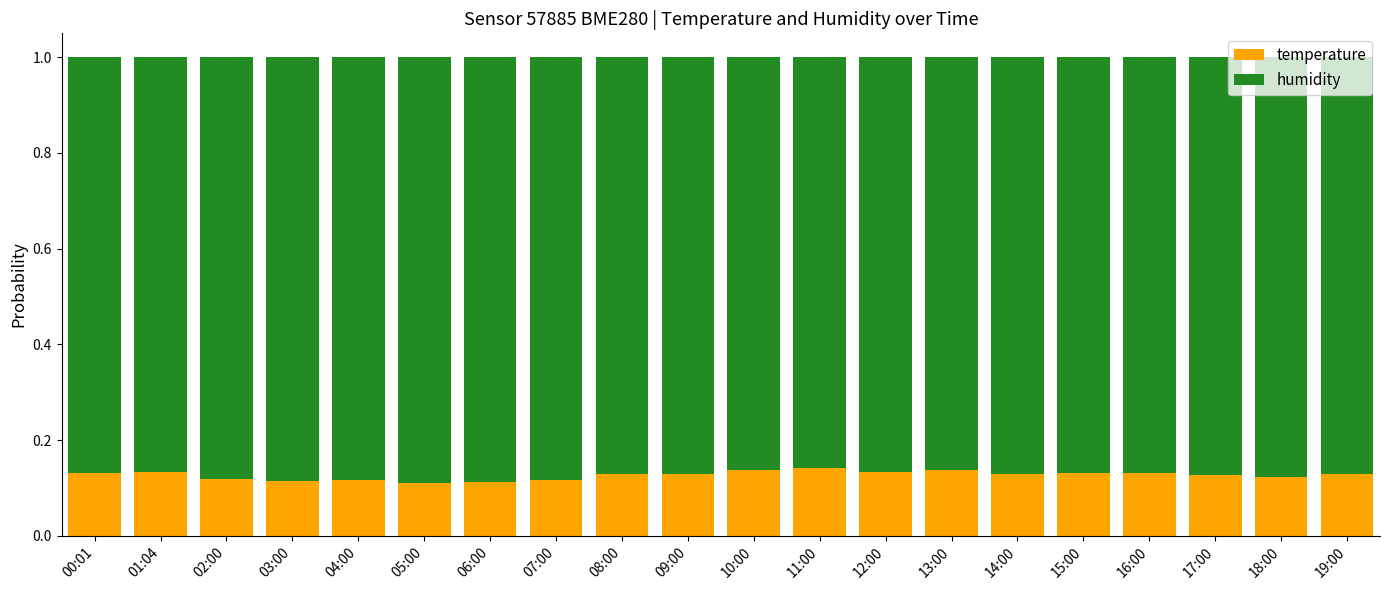

What is the total value across all series at 16:00?

1.0